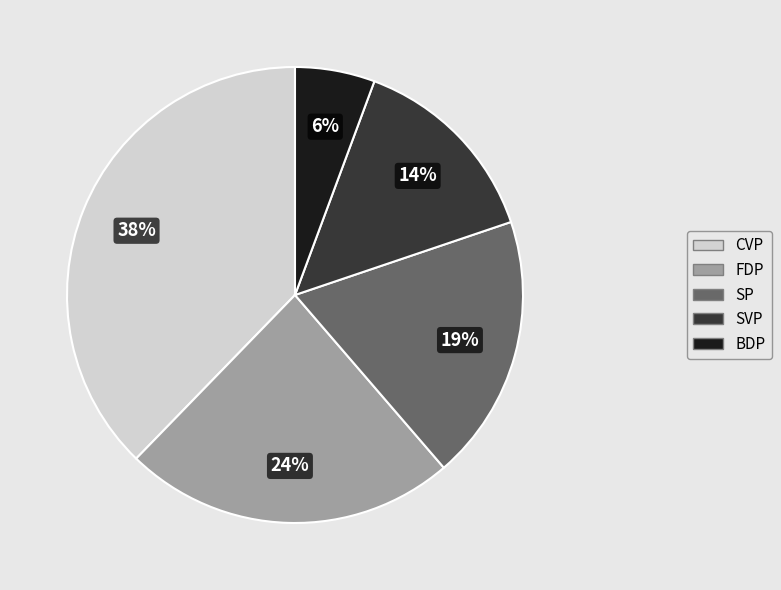

Count the number of slices in the pie.

5